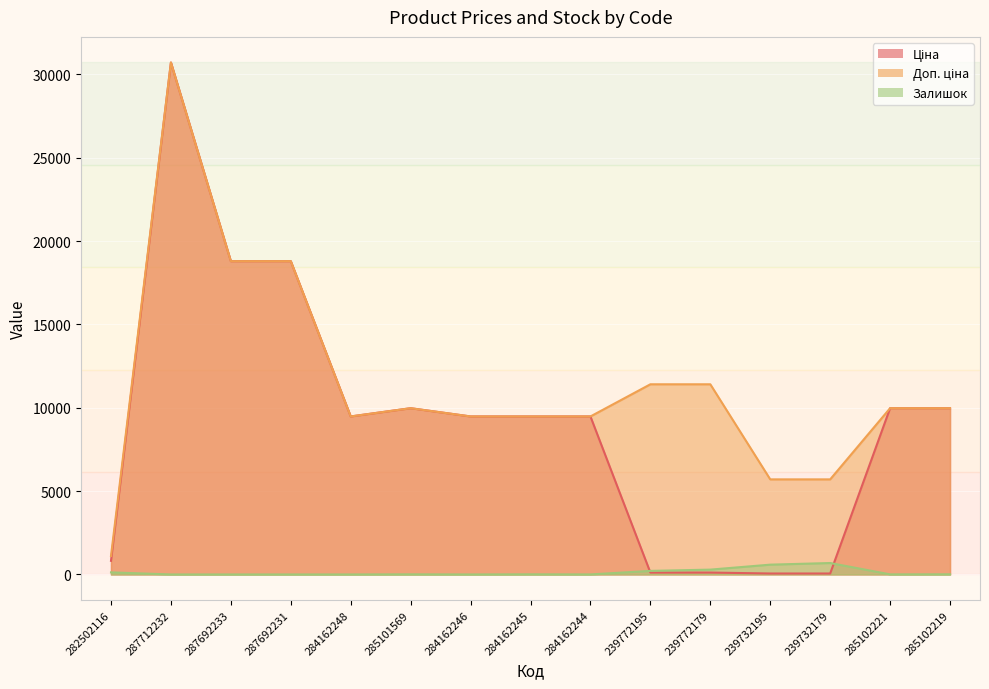

Rank the series by their maximum value, from highest to lowest.

Ціна, Доп. ціна, Залишок